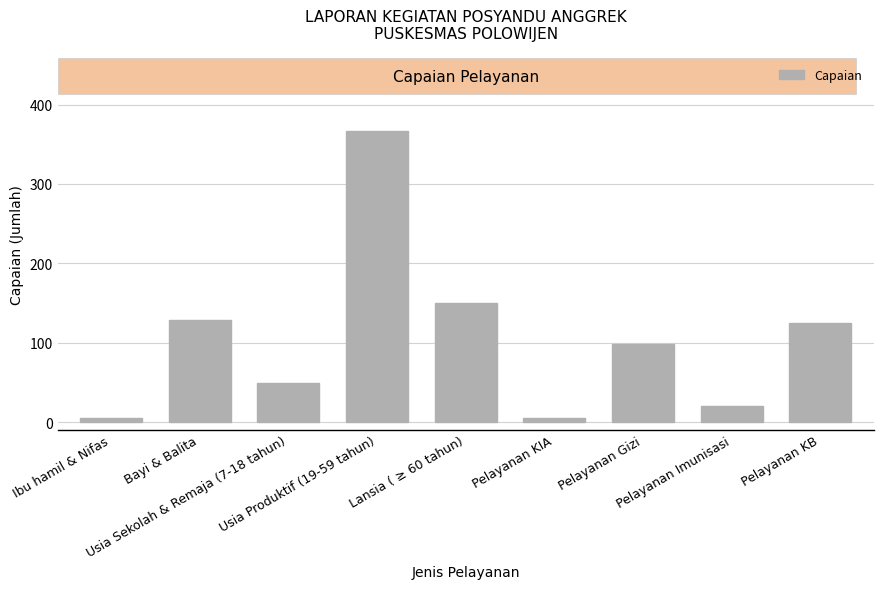

The value at Usia Produktif (19-59 tahun) is 367. True or false?

True